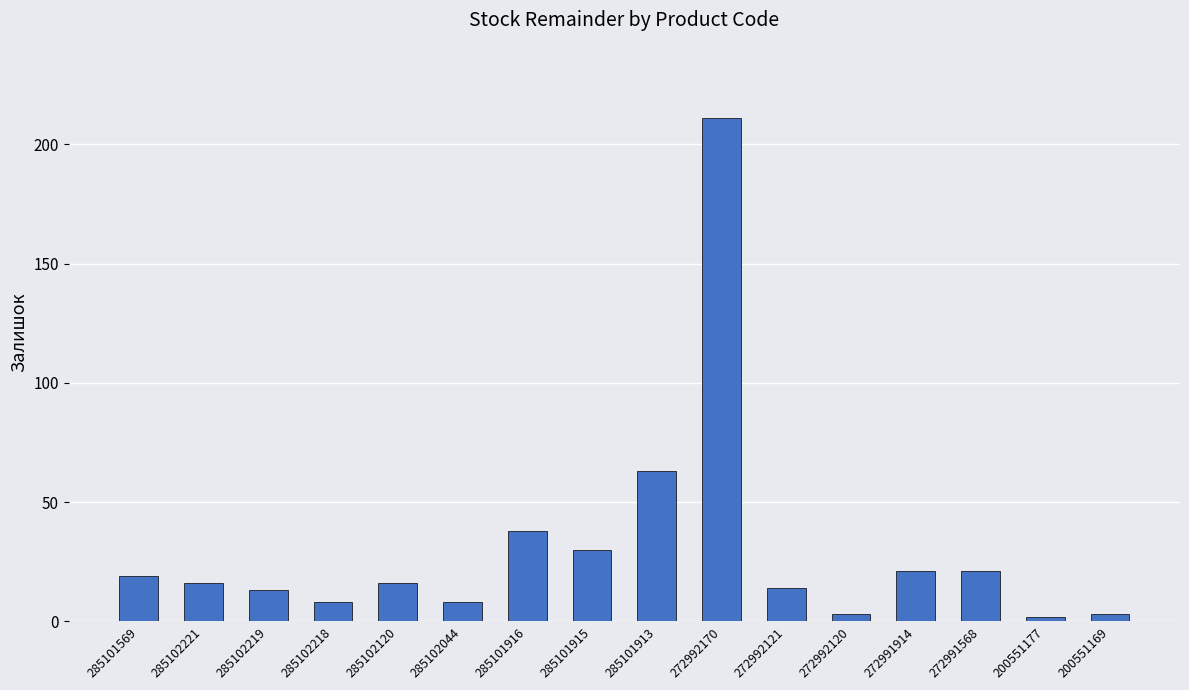

Between 200551177 and 285101916, which is larger?

285101916